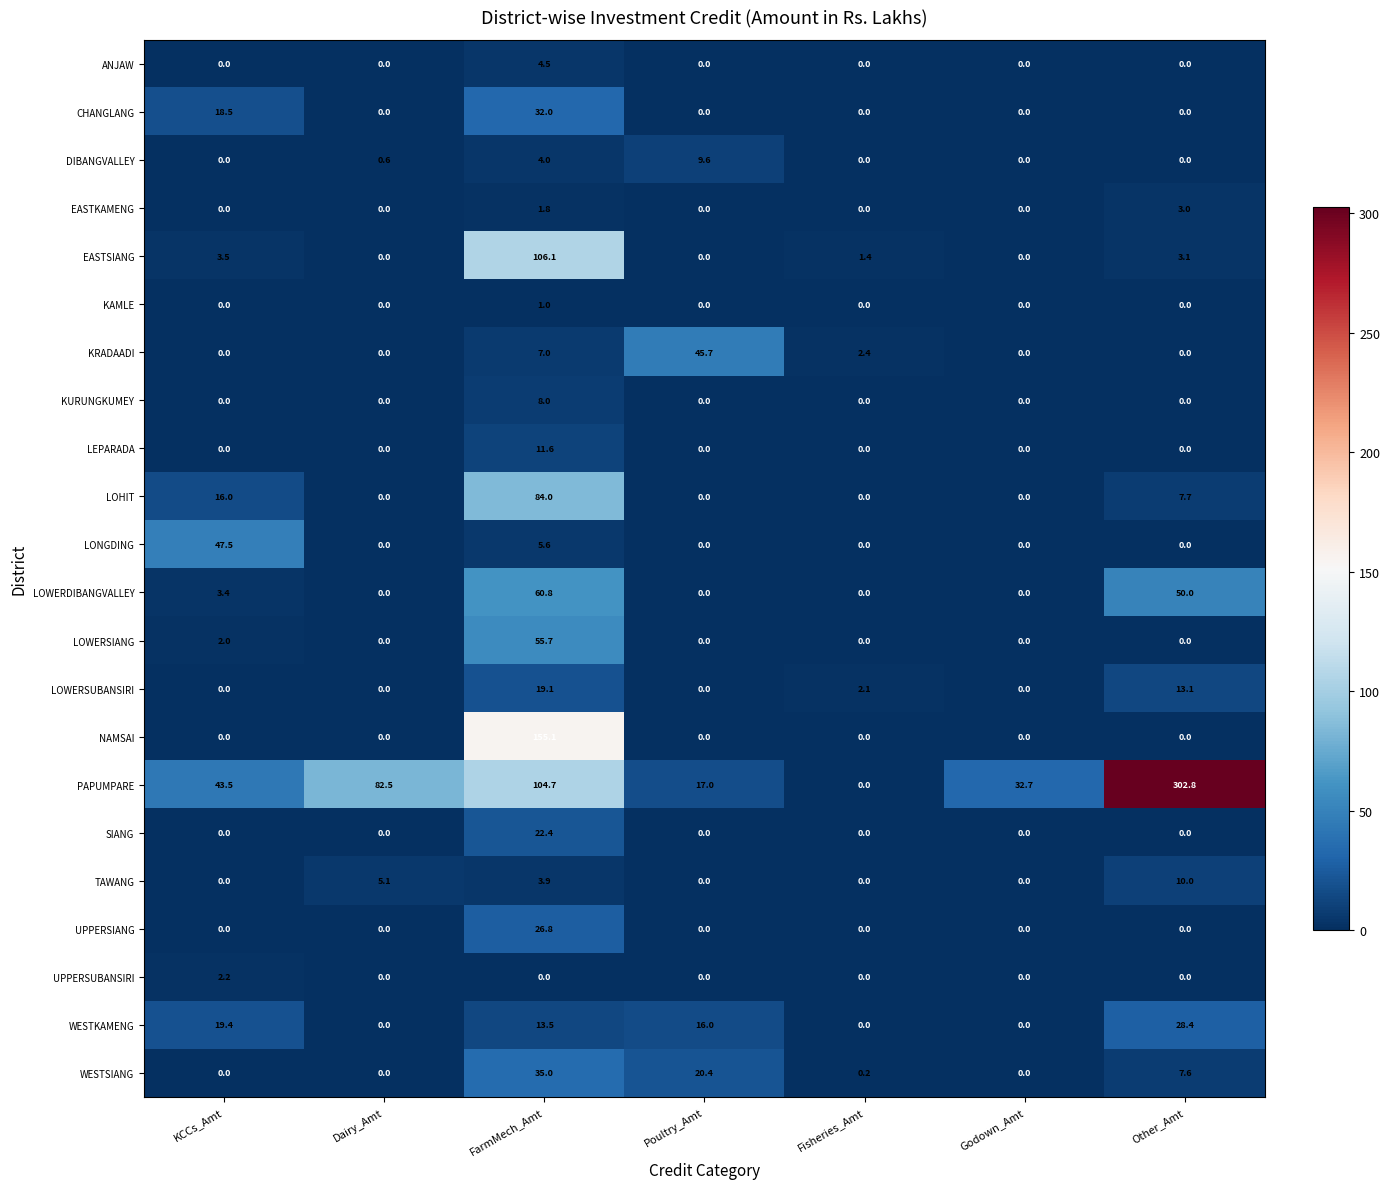

At how many categories does at least one series exceed 154?

2